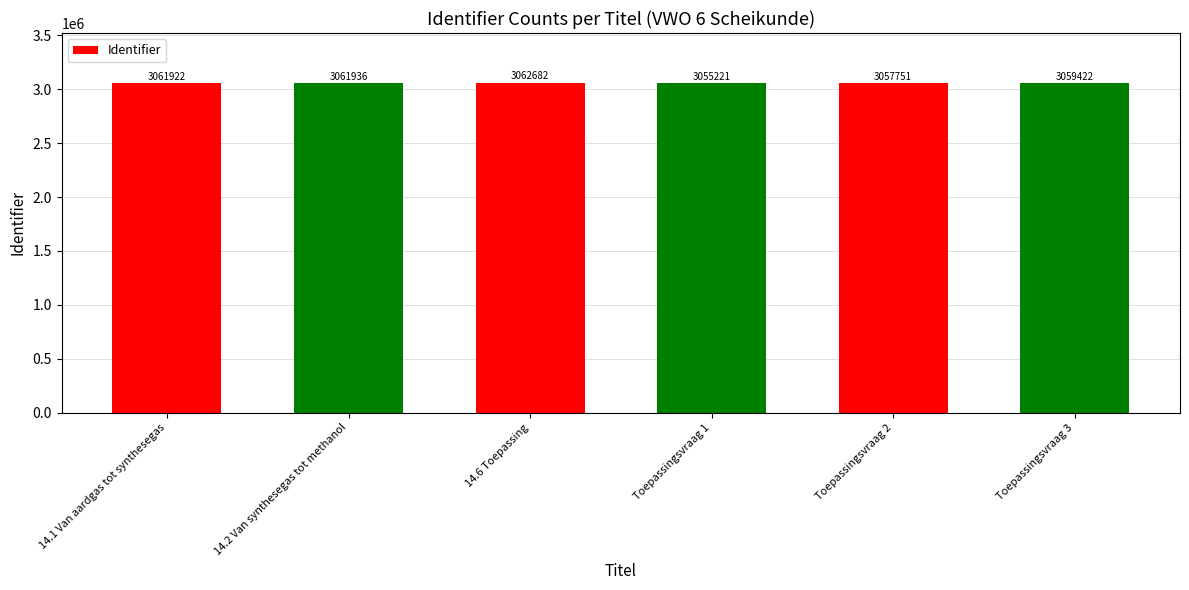

How many values are below 3061922?

3